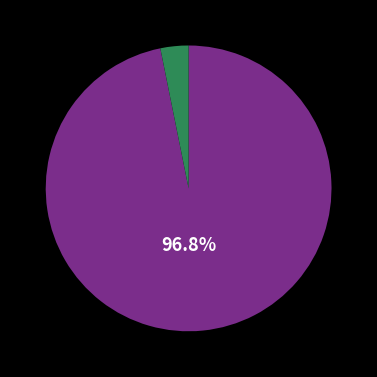

Is there a majority slice in this chart?

Yes